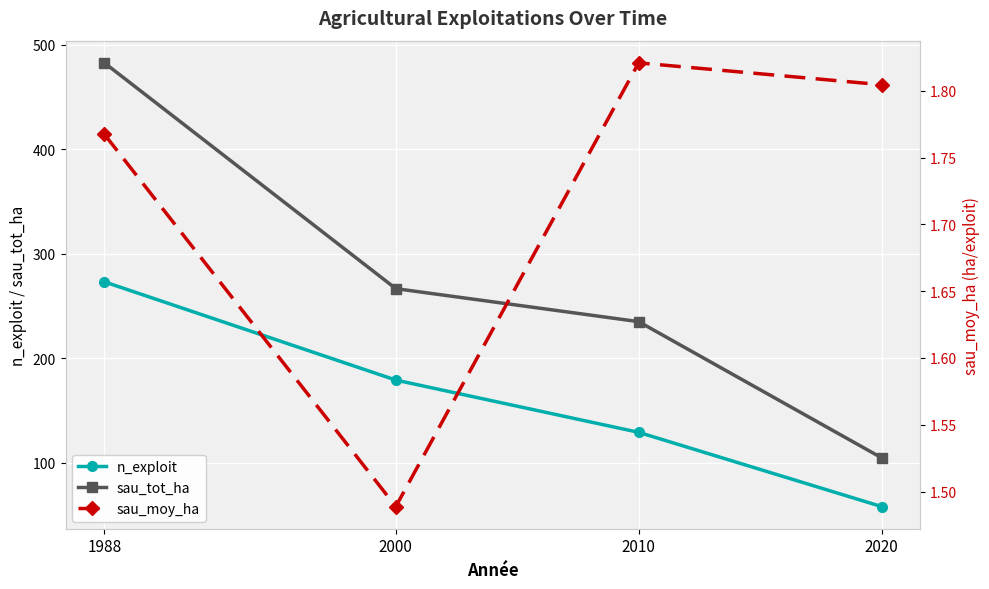

Rank the categories by sau_tot_ha value from highest to lowest.

1988, 2000, 2010, 2020